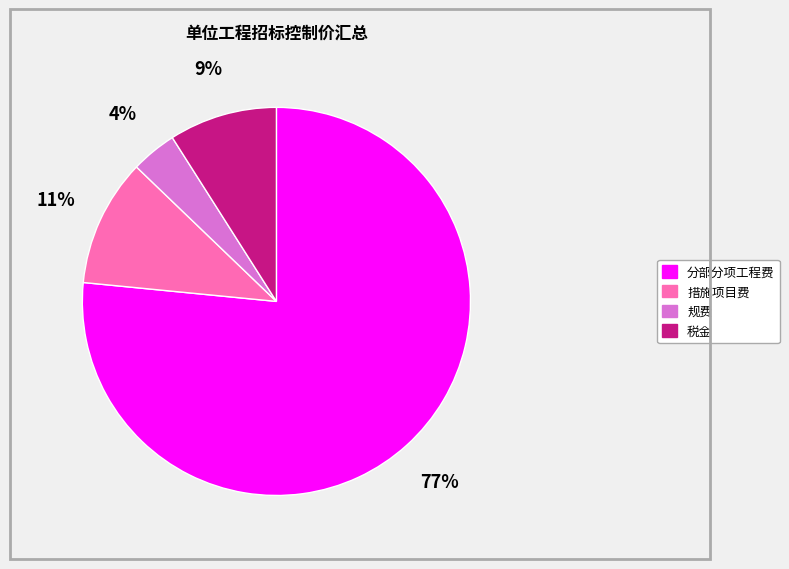

Rank the categories by value from lowest to highest.

规费, 税金, 措施项目费, 分部分项工程费